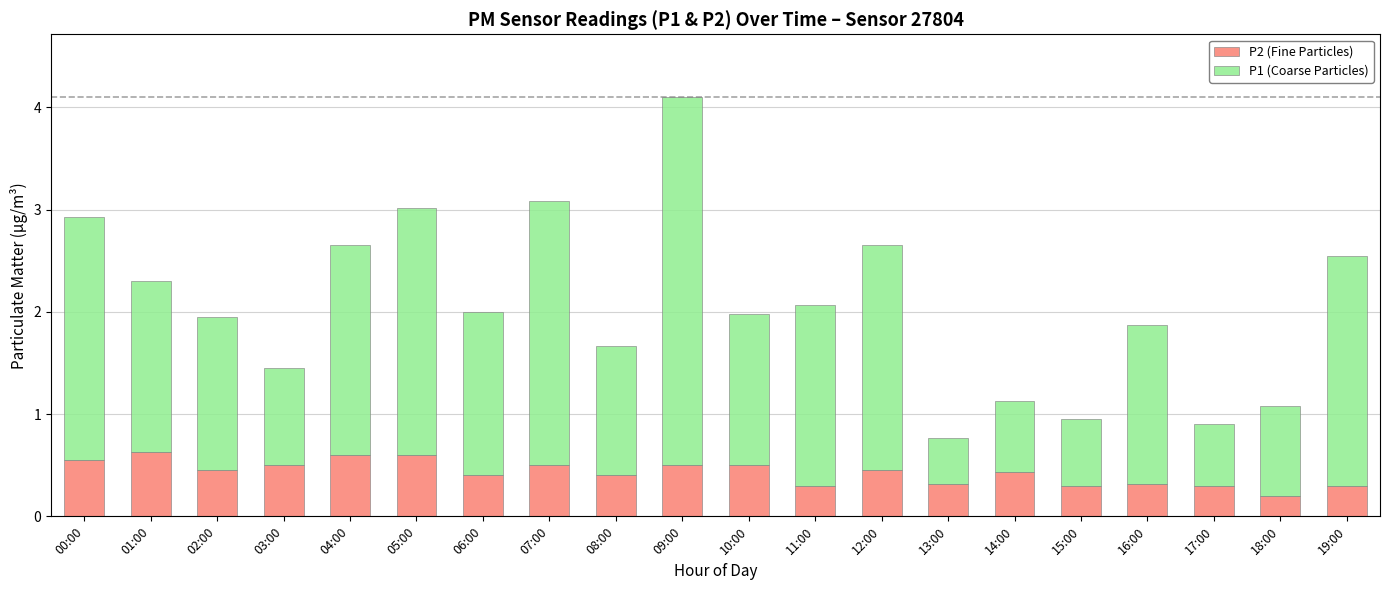

At which label does P2 (Fine Particles) reach its minimum?

18:00